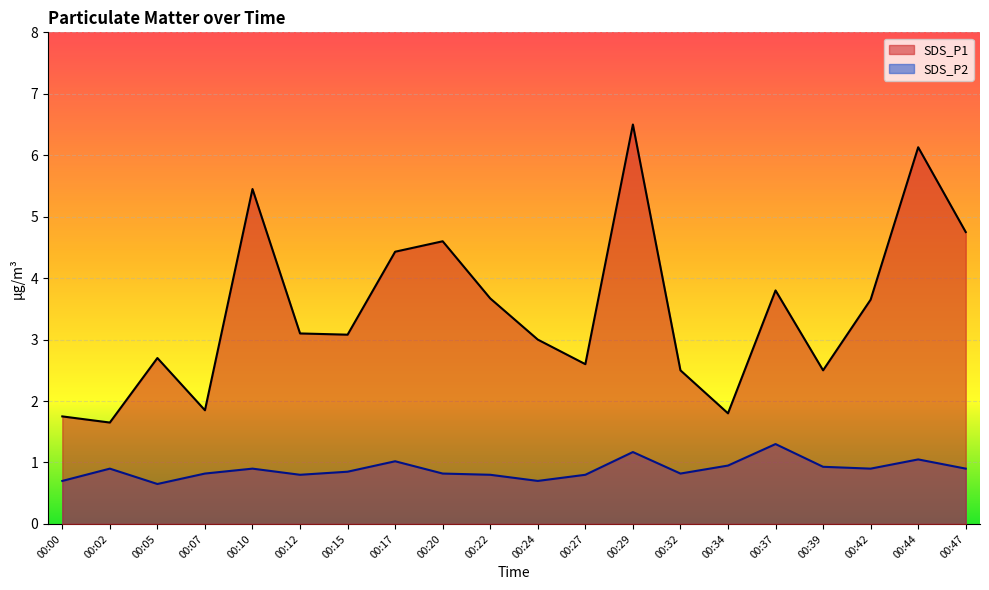

How many series are shown in this chart?

2